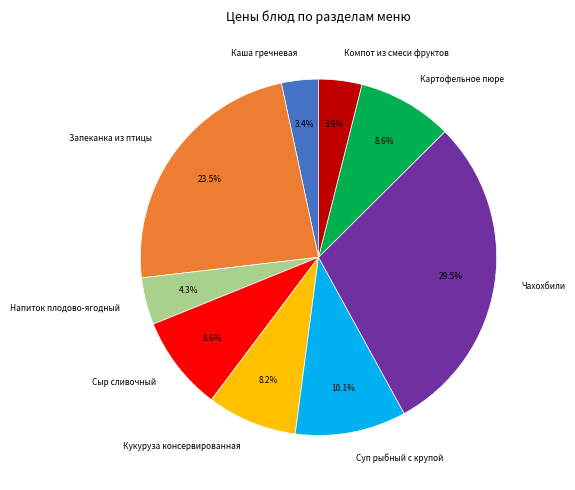

How many segments does this pie chart have?

9